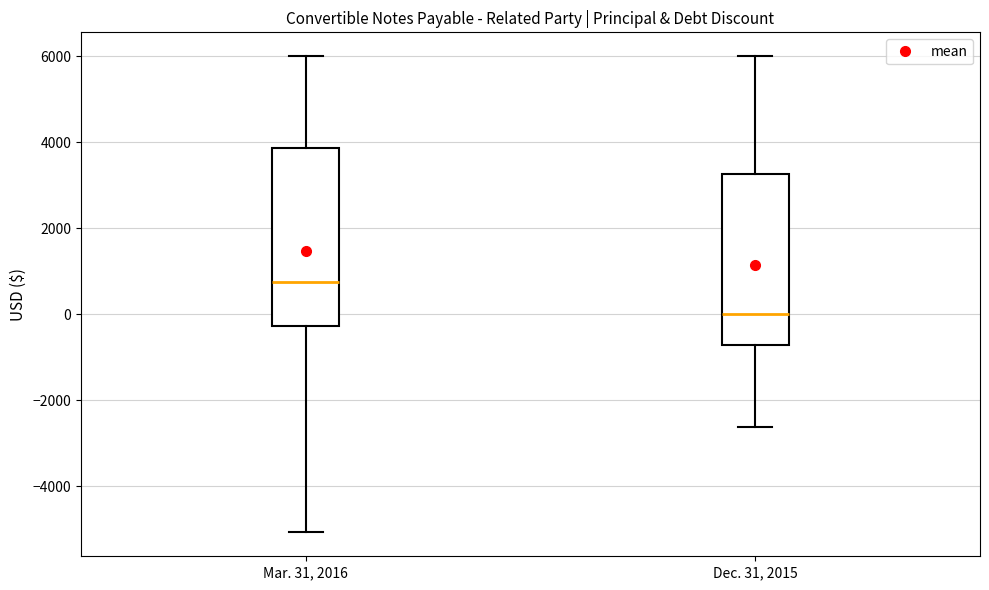

Which box has the highest median line?

Mar. 31, 2016